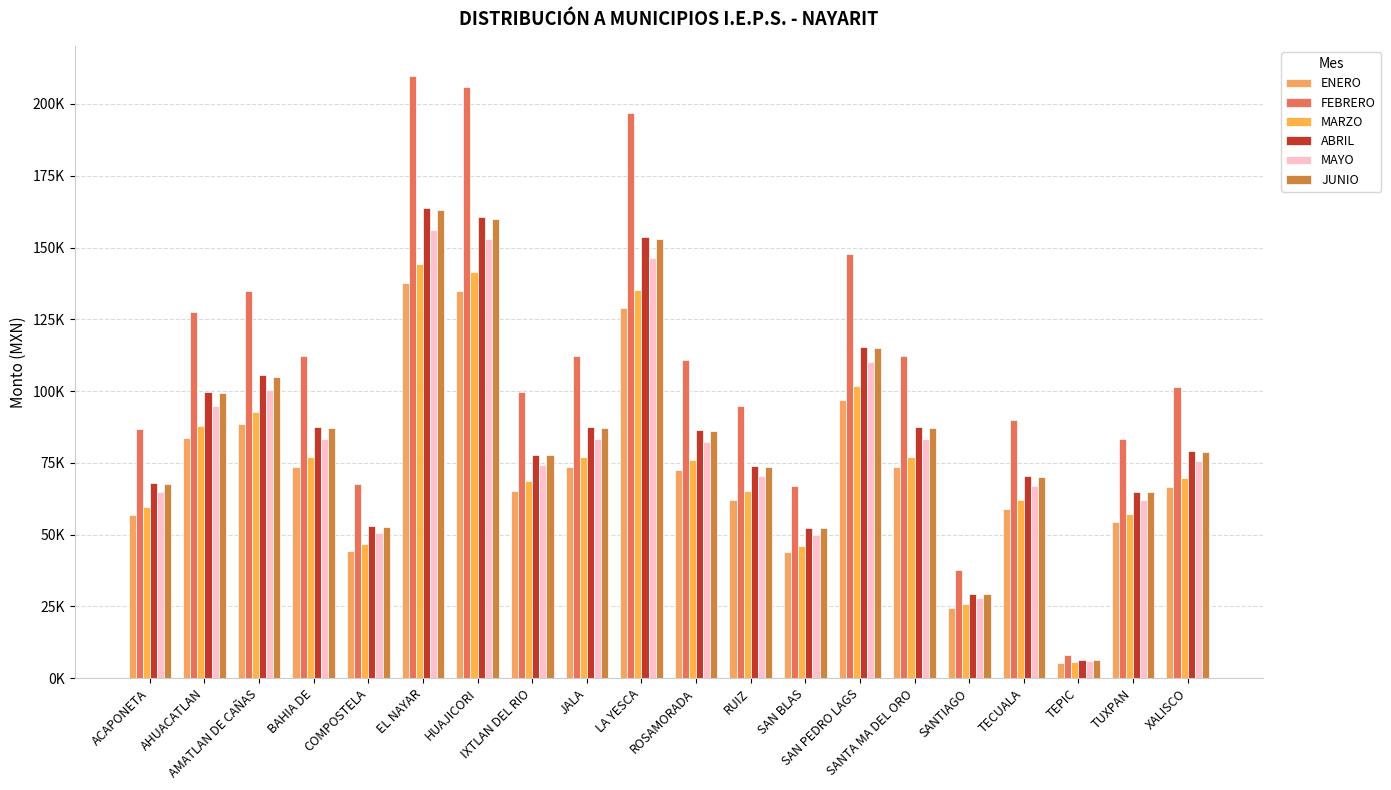

Which series has the widest spread of values?

FEBRERO